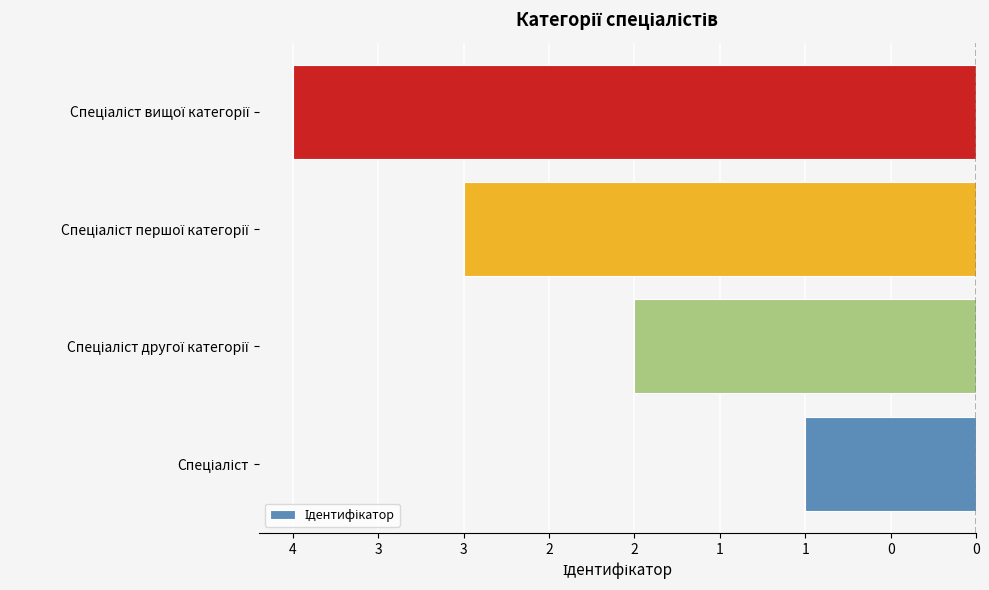

Count the values in the range -3 to -1.

3